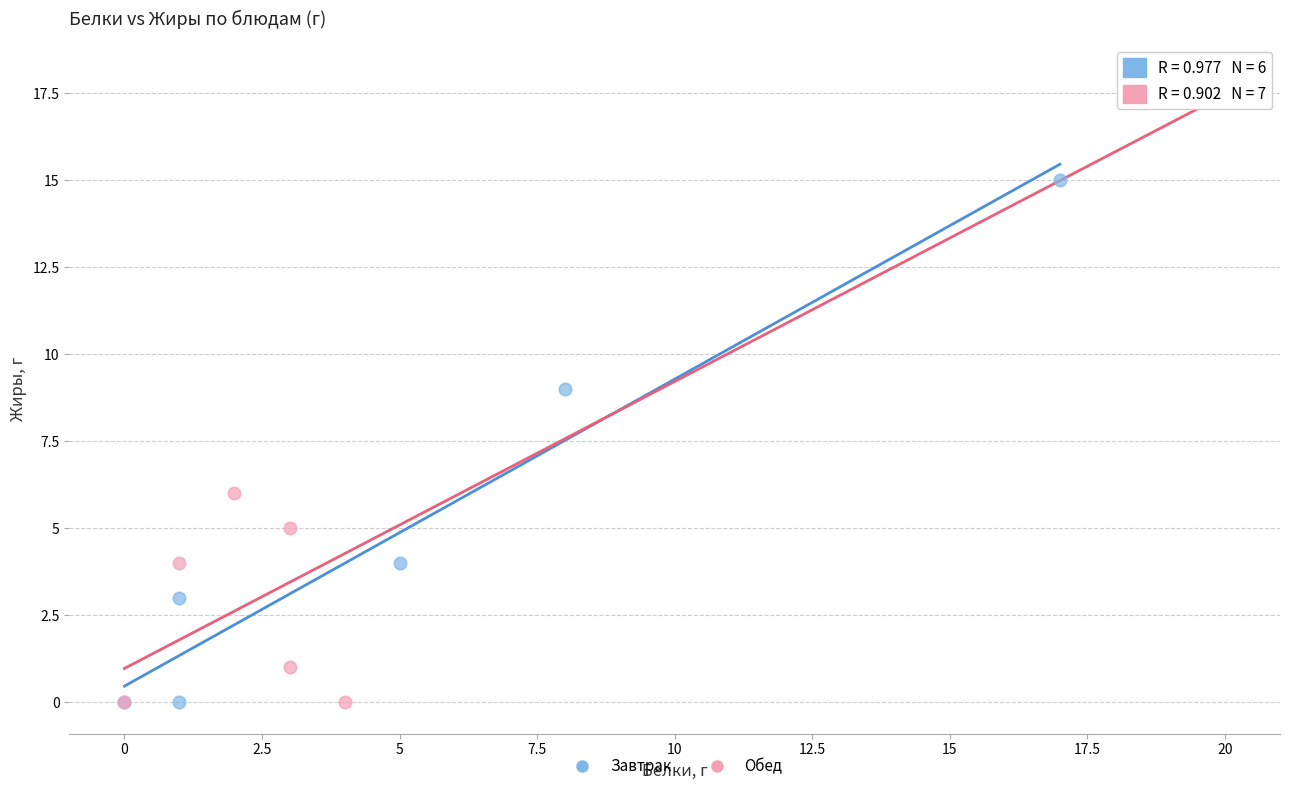

Which series has the widest spread of Y values?

Обед